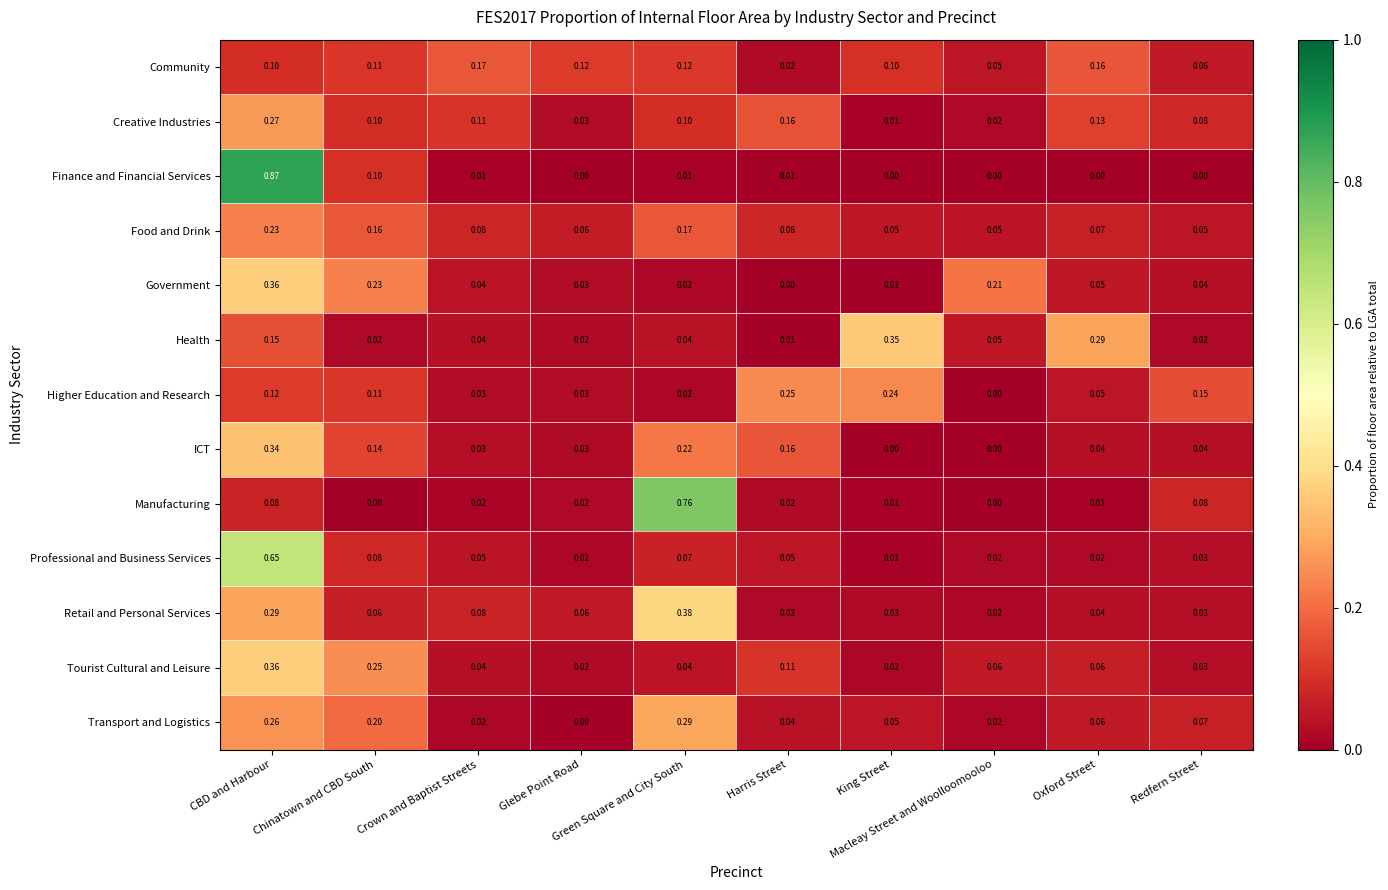

Which series has the largest range (max minus min)?

Finance and Financial Services